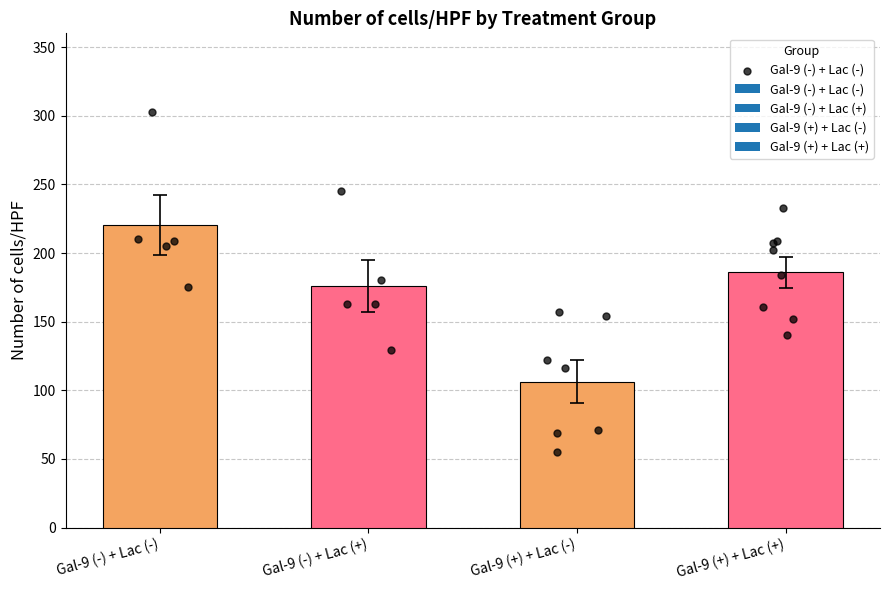

Which has a higher value, Gal-9 (-) + Lac (+) or Gal-9 (+) + Lac (+)?

Gal-9 (+) + Lac (+)